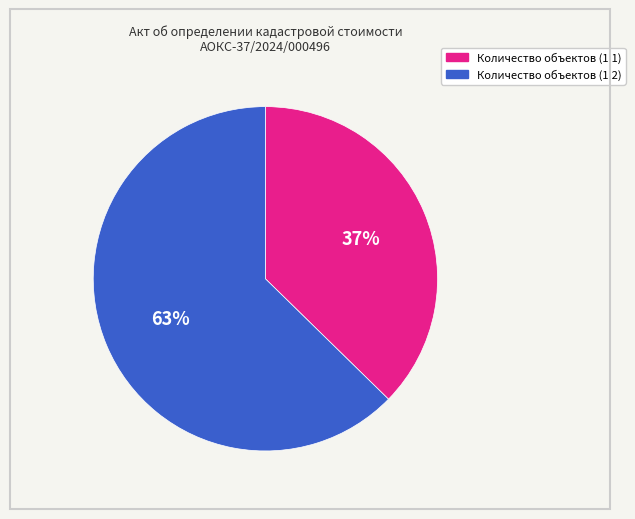

The Количество объектов (1.2) slice represents 73% of the pie. True or false?

False